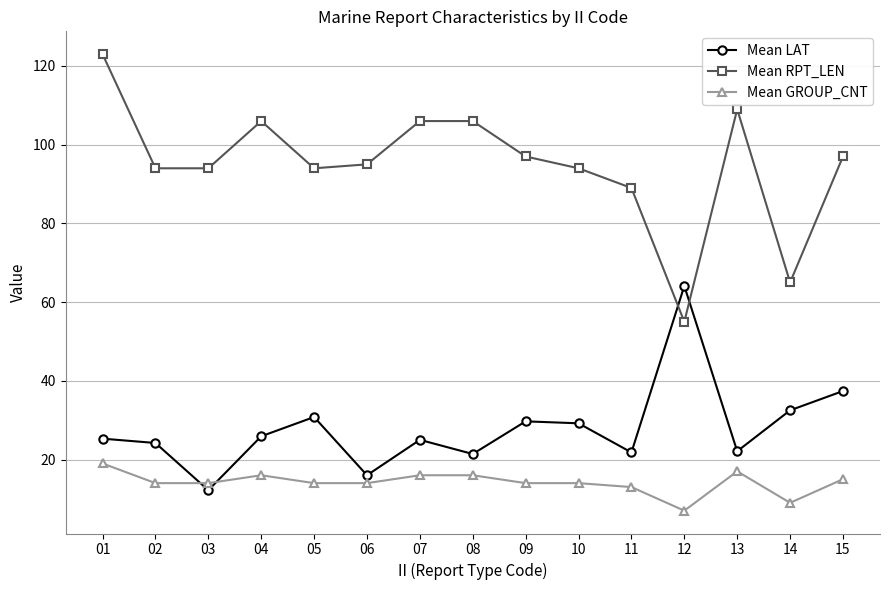

What is the maximum value shown in the chart?

123.0